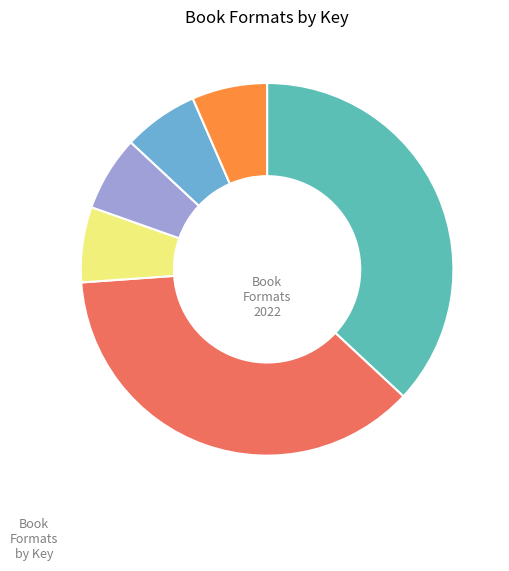

Is there any slice that represents more than half of the pie?

No